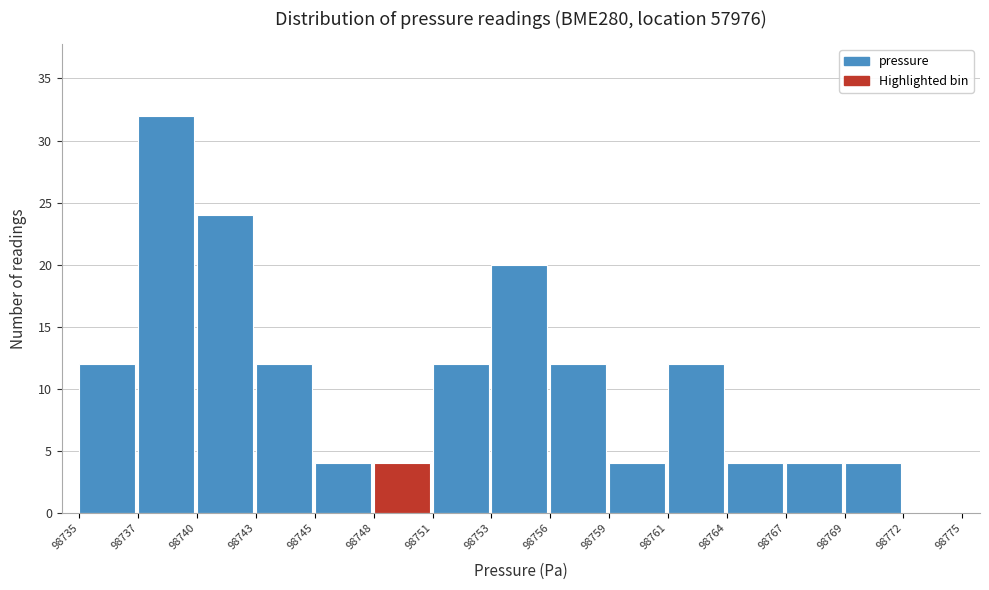

Reading left to right, extract all data points from this chart.

98735=12	98737=32	98740=24	98743=12	98745=4	98748=4	98751=12	98753=20	98756=12	98759=4	98761=12	98764=4	98767=4	98769=4	98772=0